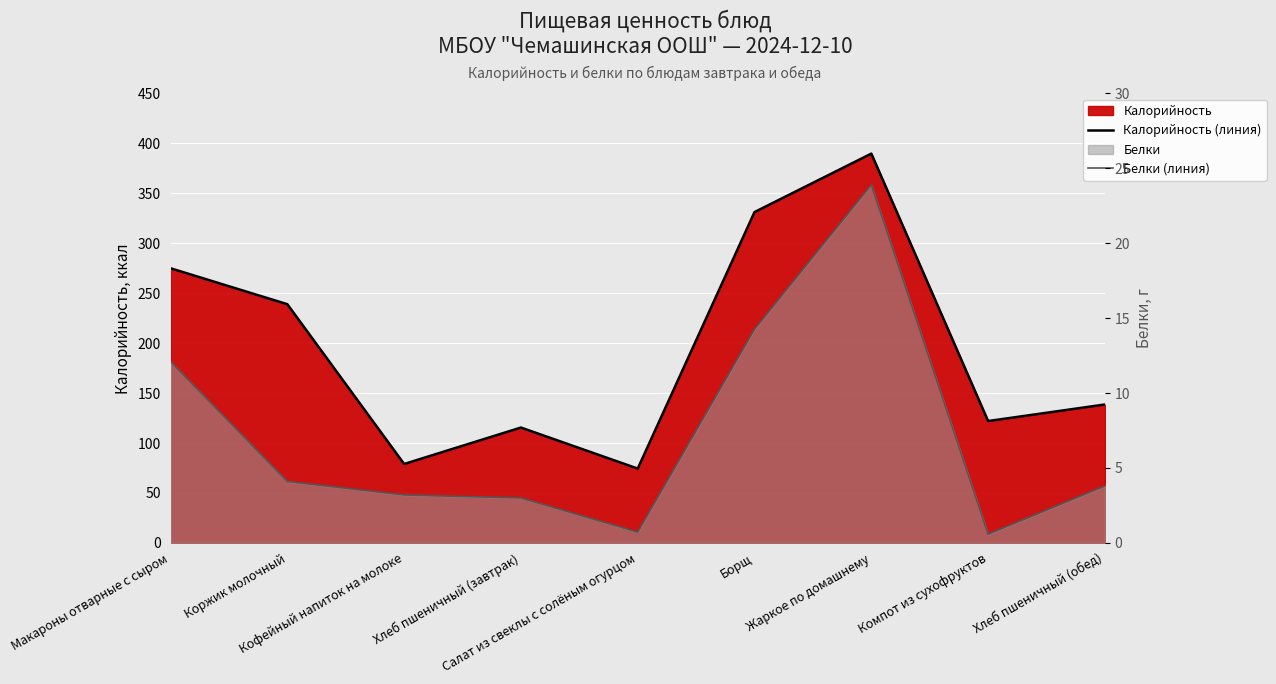

Reading left to right, transcribe all the data shown in this chart.

Калорийность (линия): Макароны отварные с сыром=275.0	Коржик молочный=239.0	Кофейный напиток на молоке=79.0	Хлеб пшеничный (завтрак)=115.5	Салат из свеклы с солёным огурцом=74.4	Борщ=331.3	Жаркое по домашнему=389.8	Компот из сухофруктов=122.0	Хлеб пшеничный (обед)=138.6
Белки (линия): Макароны отварные с сыром=12.1	Коржик молочный=4.1	Кофейный напиток на молоке=3.2	Хлеб пшеничный (завтрак)=3.0	Салат из свеклы с солёным огурцом=0.7	Борщ=14.3	Жаркое по домашнему=23.9	Компот из сухофруктов=0.6	Хлеб пшеничный (обед)=3.8